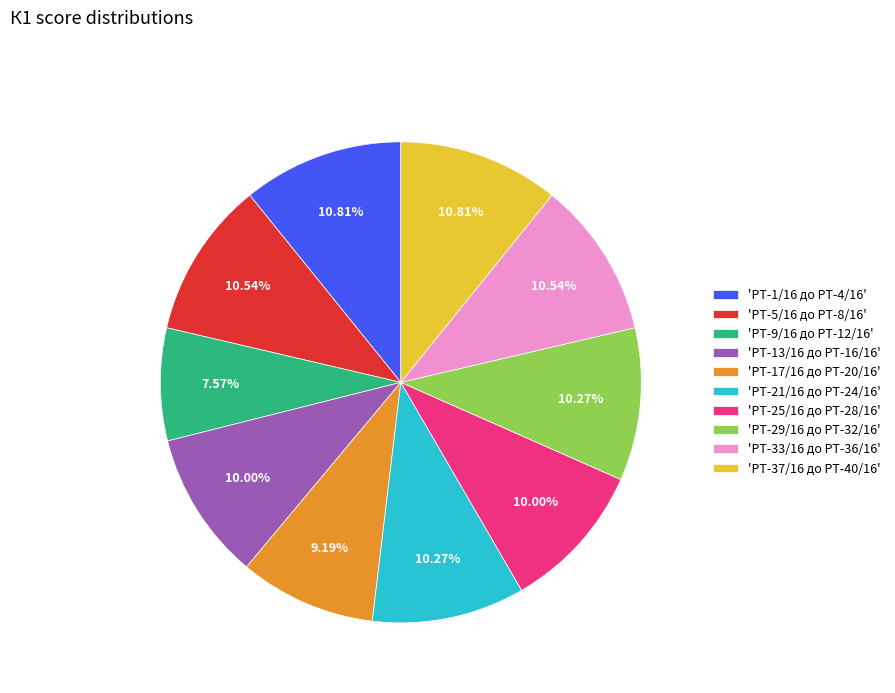

Combined, do 'РТ-21/16 до РТ-24/16' and 'РТ-37/16 до РТ-40/16' account for over 50%?

No